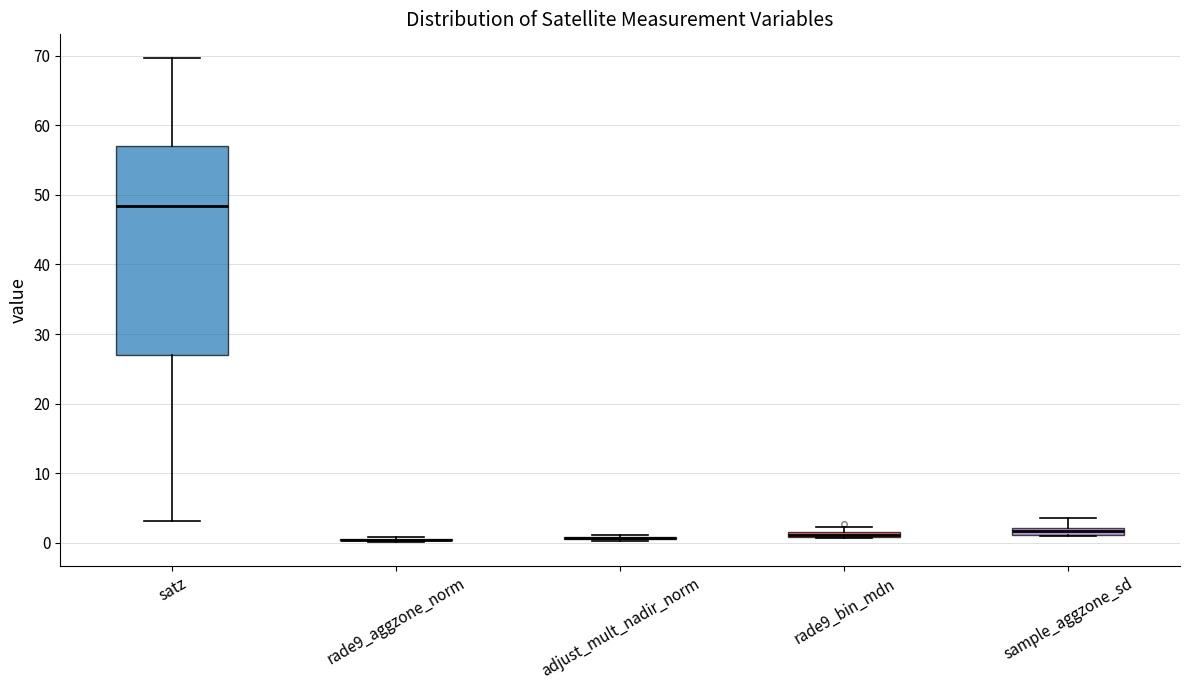

Comparing the boxes themselves (not the whiskers), which one is the tallest?

satz